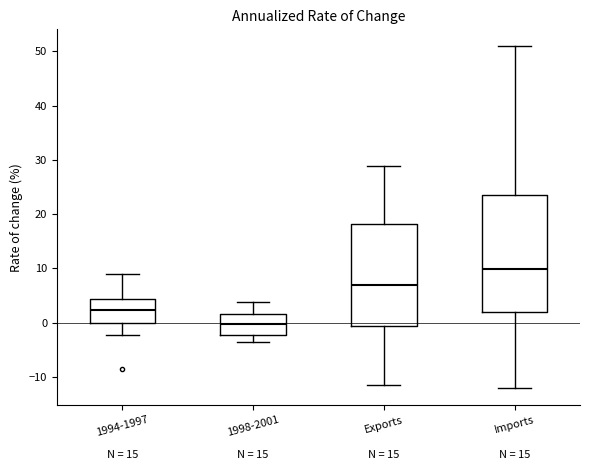

Which box's median line is the highest?

Imports